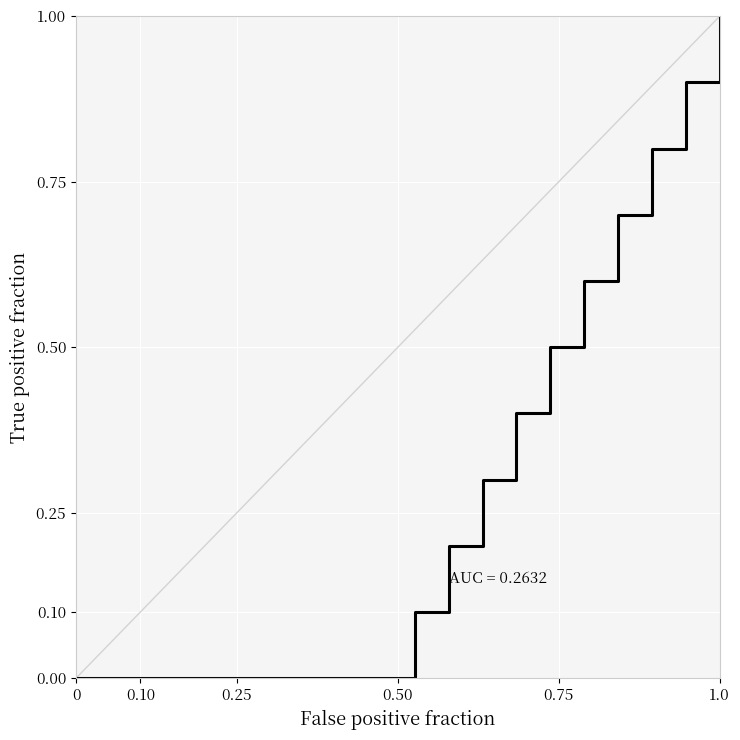

What is the greatest value displayed?

1.0